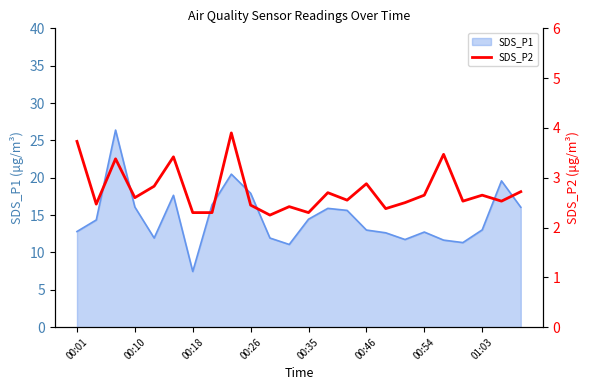

What is the maximum value for SDS_P1?

26.4